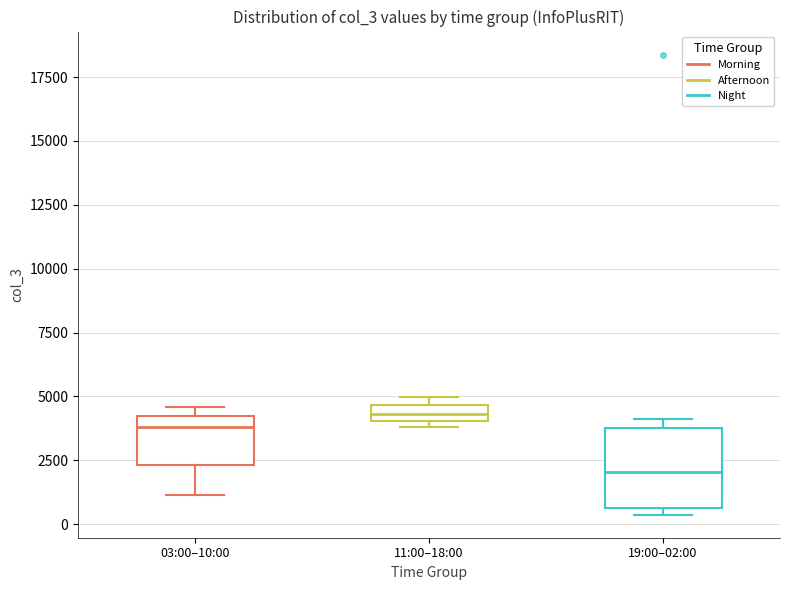

Which box has the lowest median line?

19:00–02:00